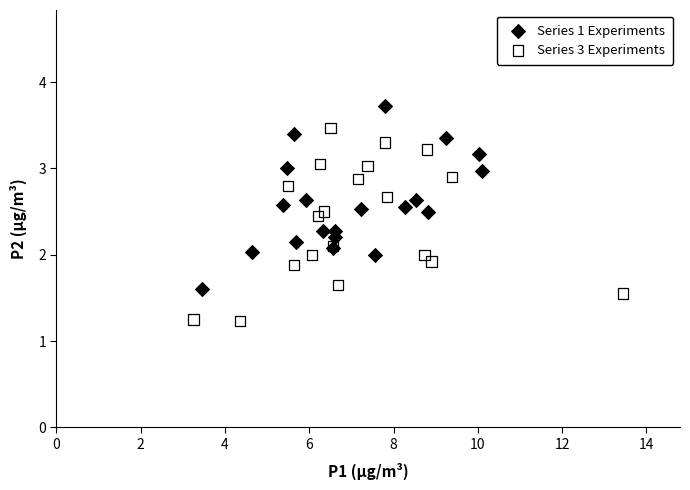

Which series reaches the minimum Y coordinate?

Series 3 Experiments